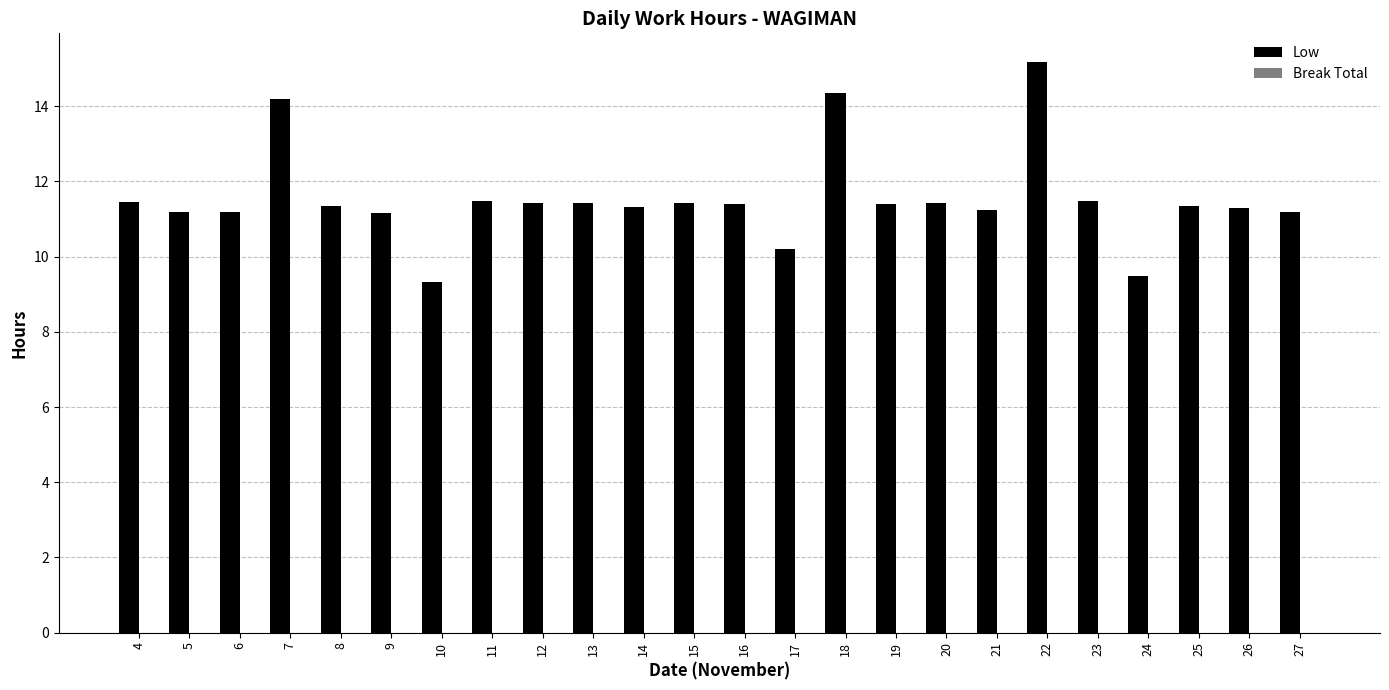

Is it true that the value at 5 is 11.2?

True